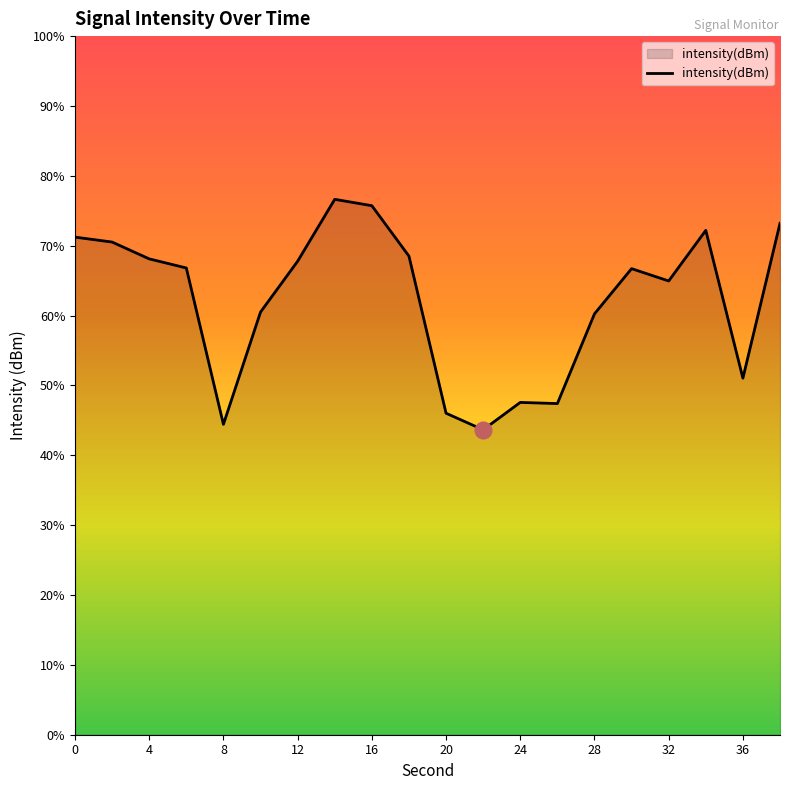

How many categories are shown in the chart?

20